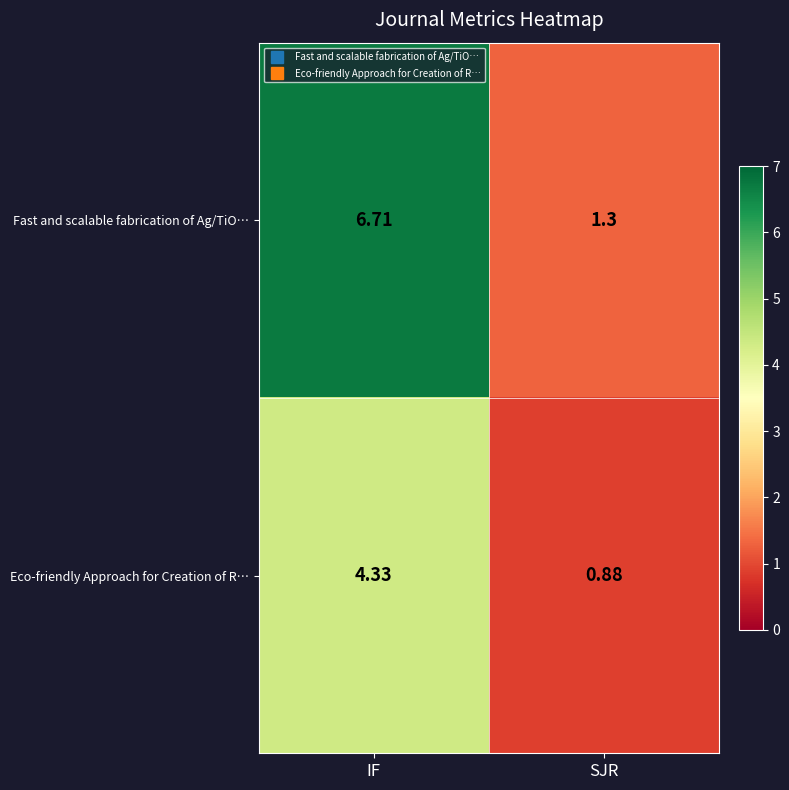

Rank the series by their maximum value, from lowest to highest.

Eco-friendly Approach for Creation of R…, Fast and scalable fabrication of Ag/TiO…